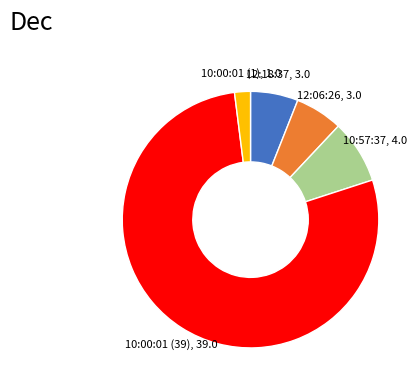

Which category has the biggest portion of the pie?

10:00:01 (39)